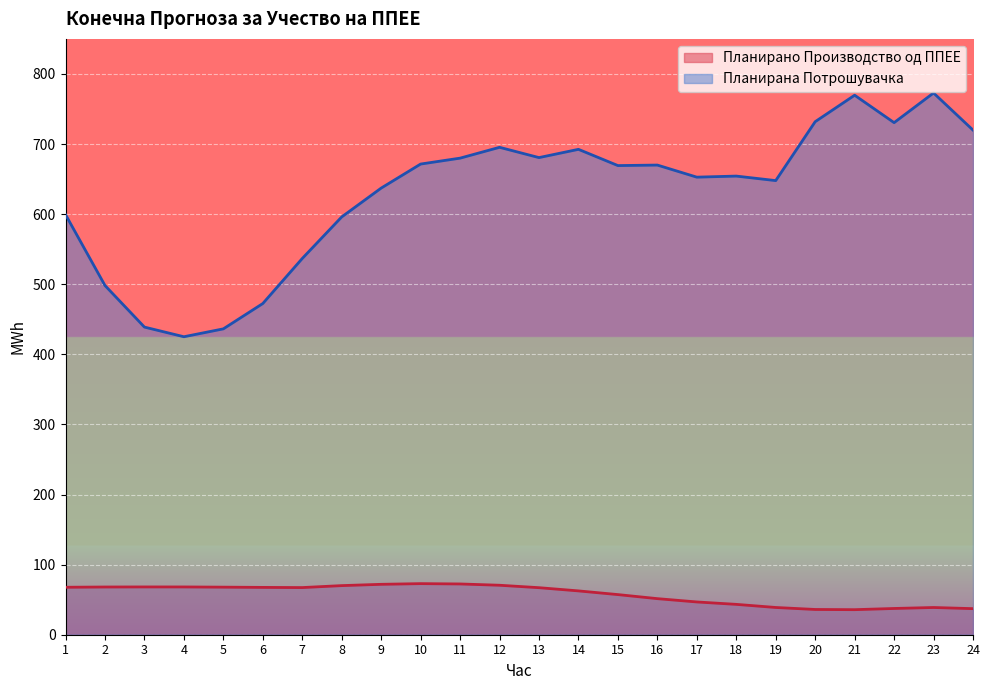

True or false: Планирана Потрошувачка and Планирано Производство од ППЕЕ intersect in this chart.

False